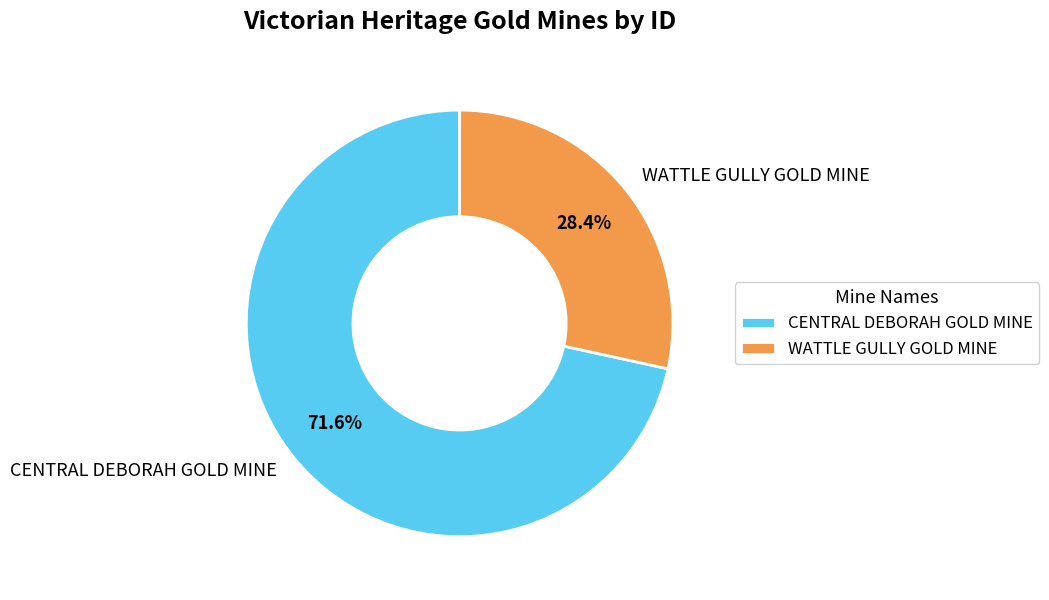

The CENTRAL DEBORAH GOLD MINE slice represents 72% of the pie. True or false?

True